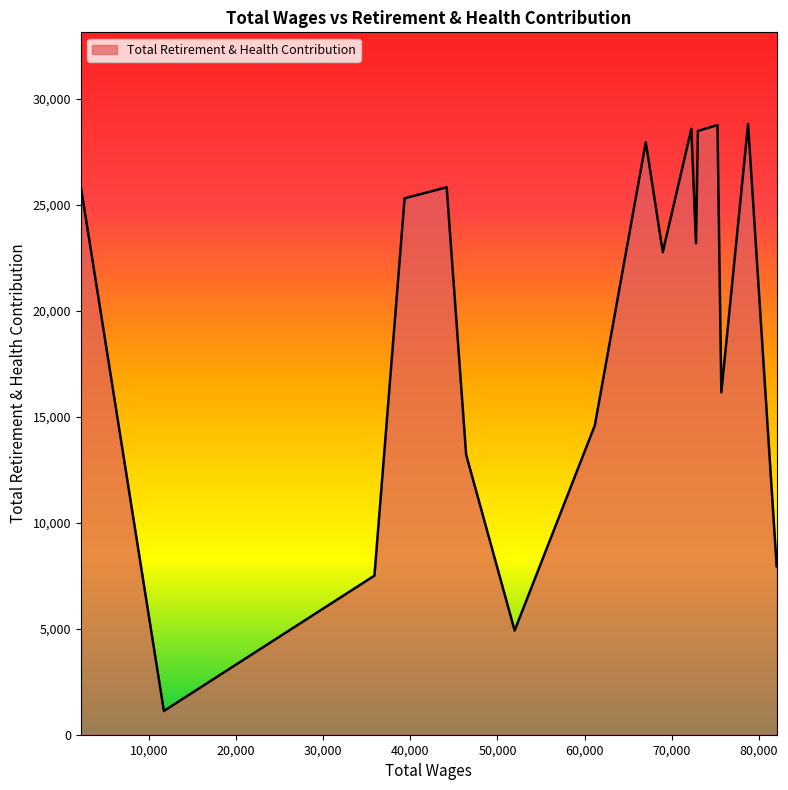

What is the difference between the maximum and minimum values?

27707